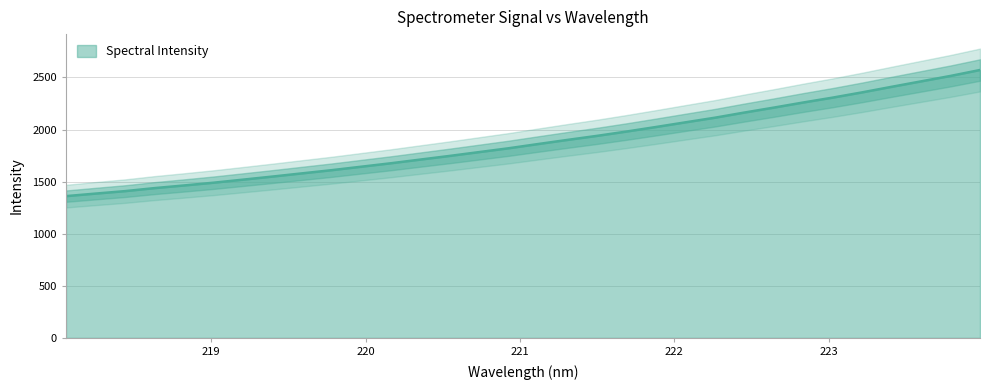

What is the difference between the maximum and minimum values?

1210.5